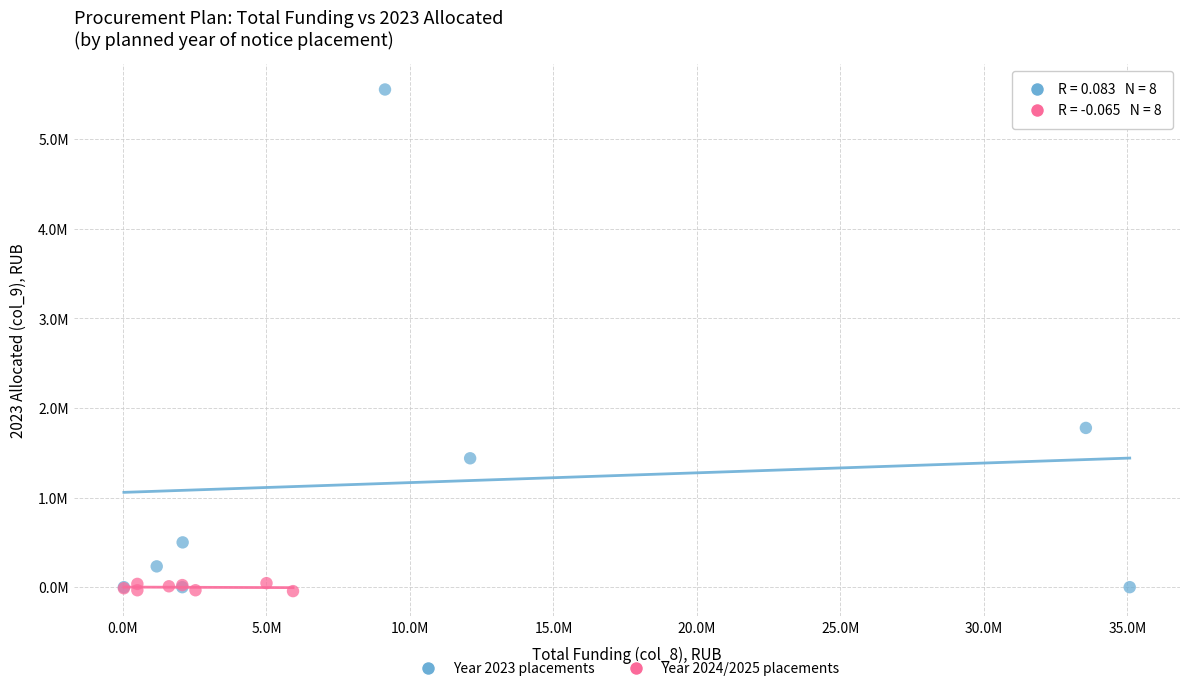

Which series has the widest spread of Y values?

Year 2023 placements